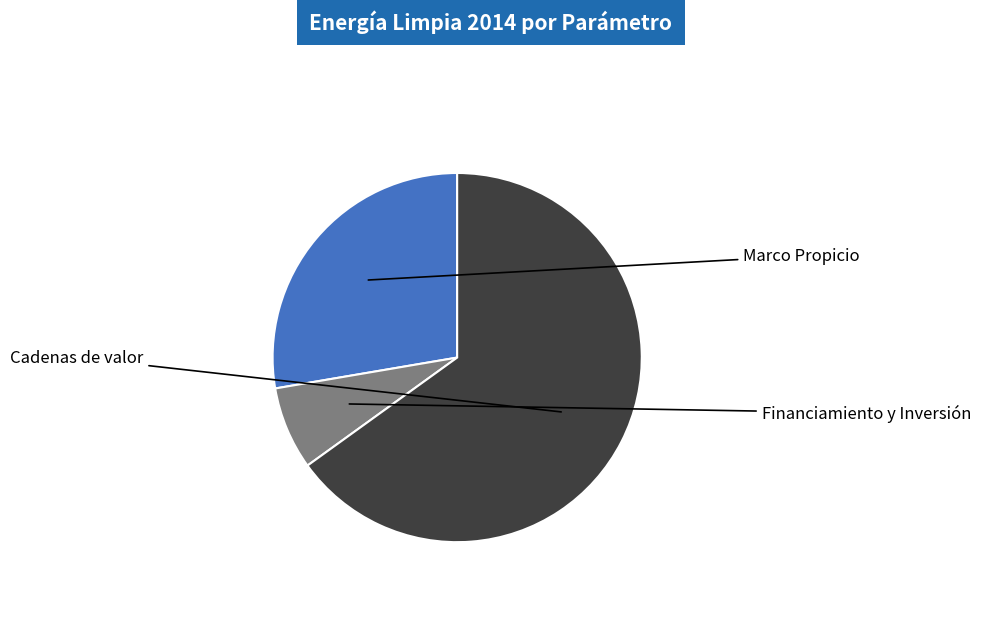

Which slice is the smallest?

Financiamiento y Inversión